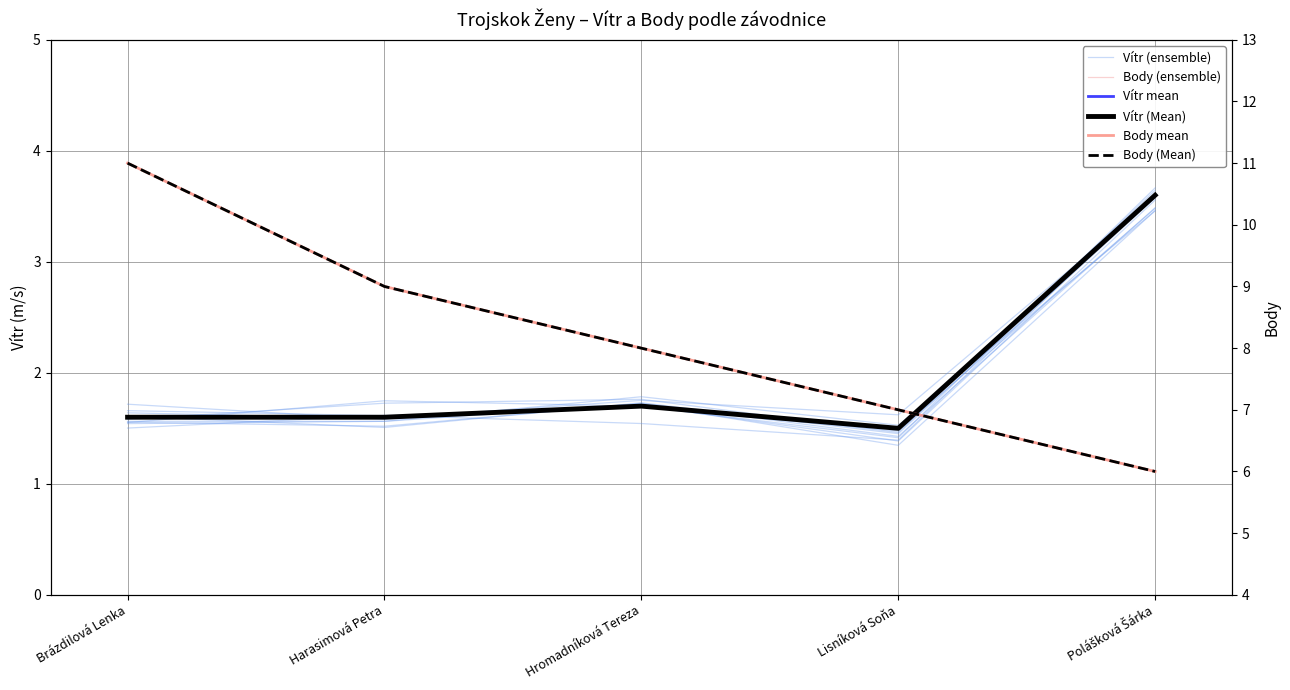

The Vítr (ensemble) series shows 1.6 at Harasimová Petra. True or false?

True